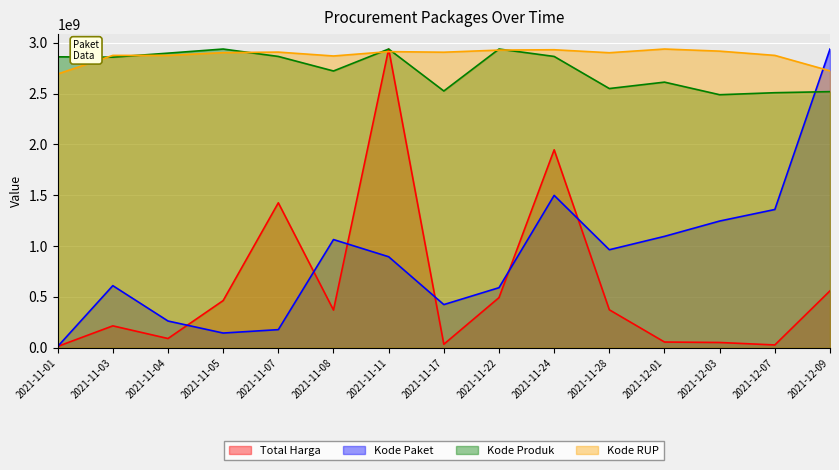

How many interior local valleys does the Kode Produk series have?

5